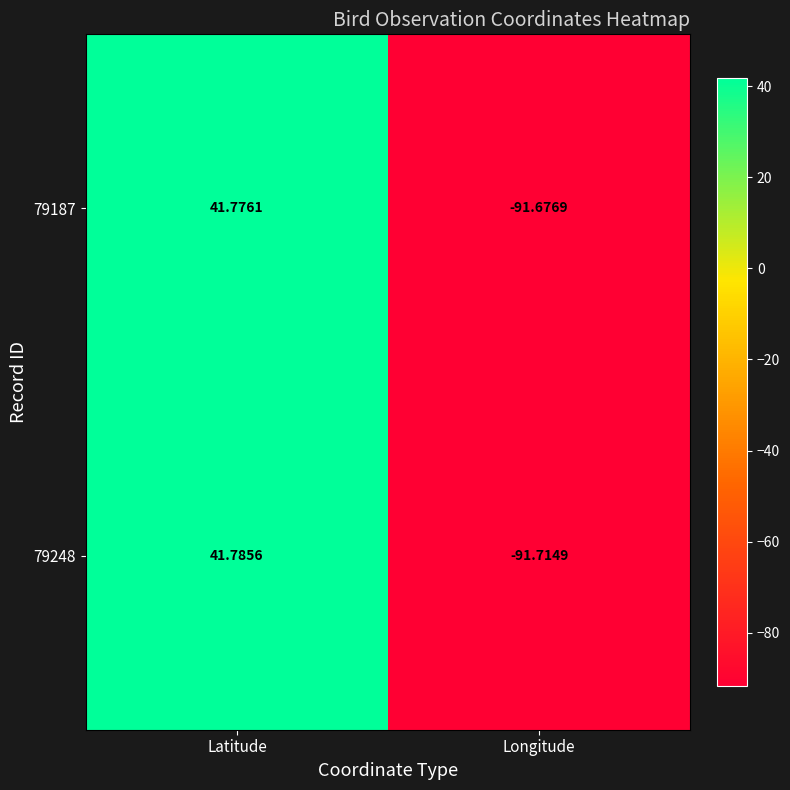

At which label does 79187 reach its peak?

Latitude